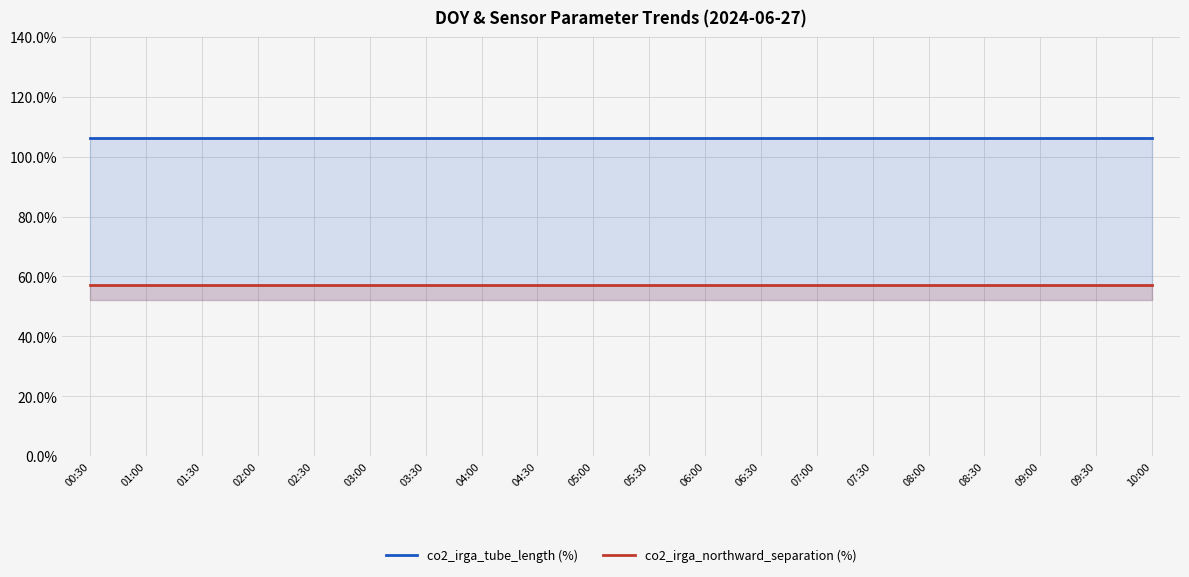

Is it true that co2_irga_tube_length (%) equals 28.3 at 02:30?

False